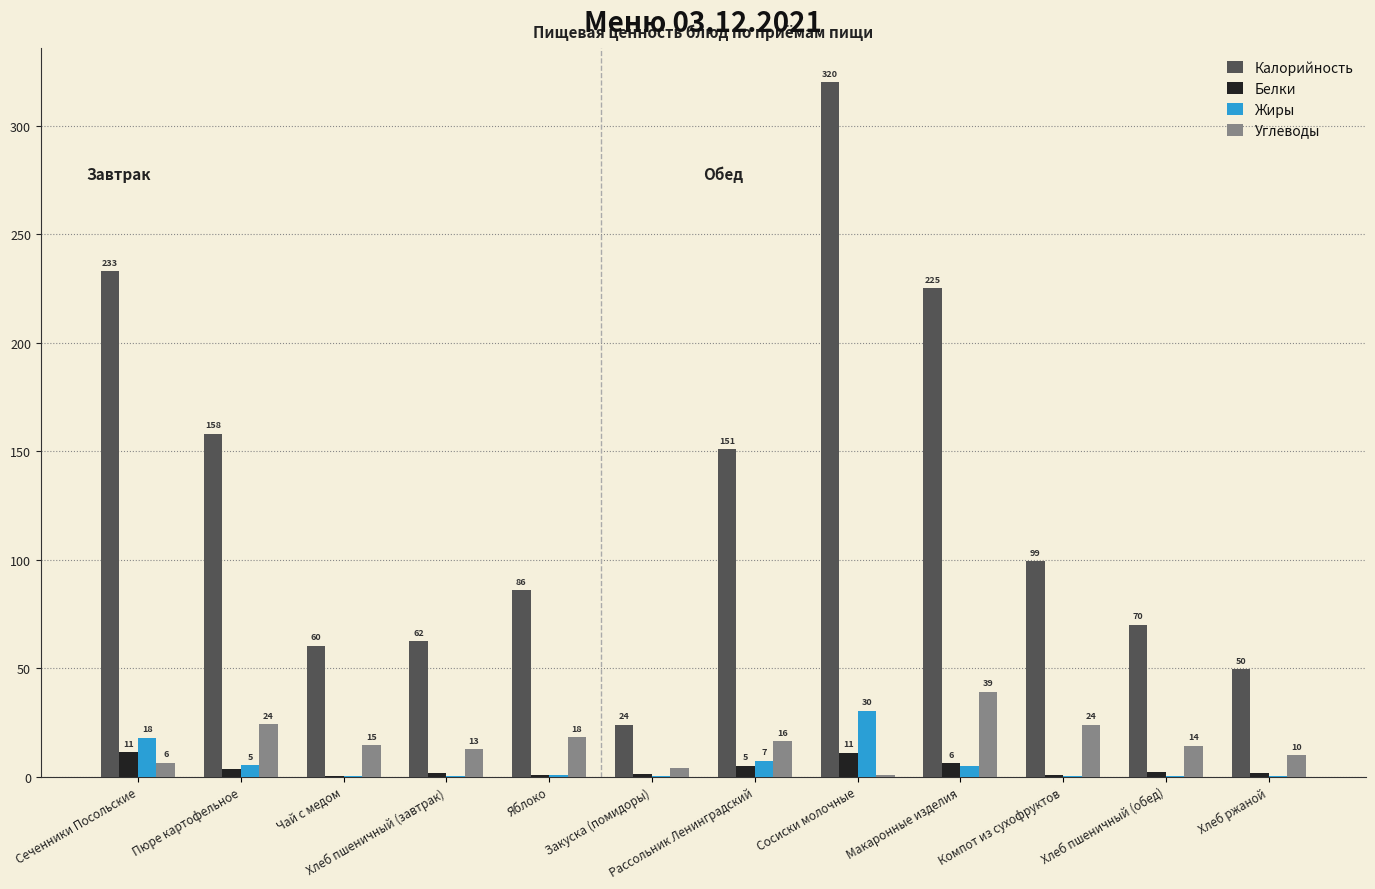

What are all the series names shown in the legend?

Калорийность, Белки, Жиры, Углеводы